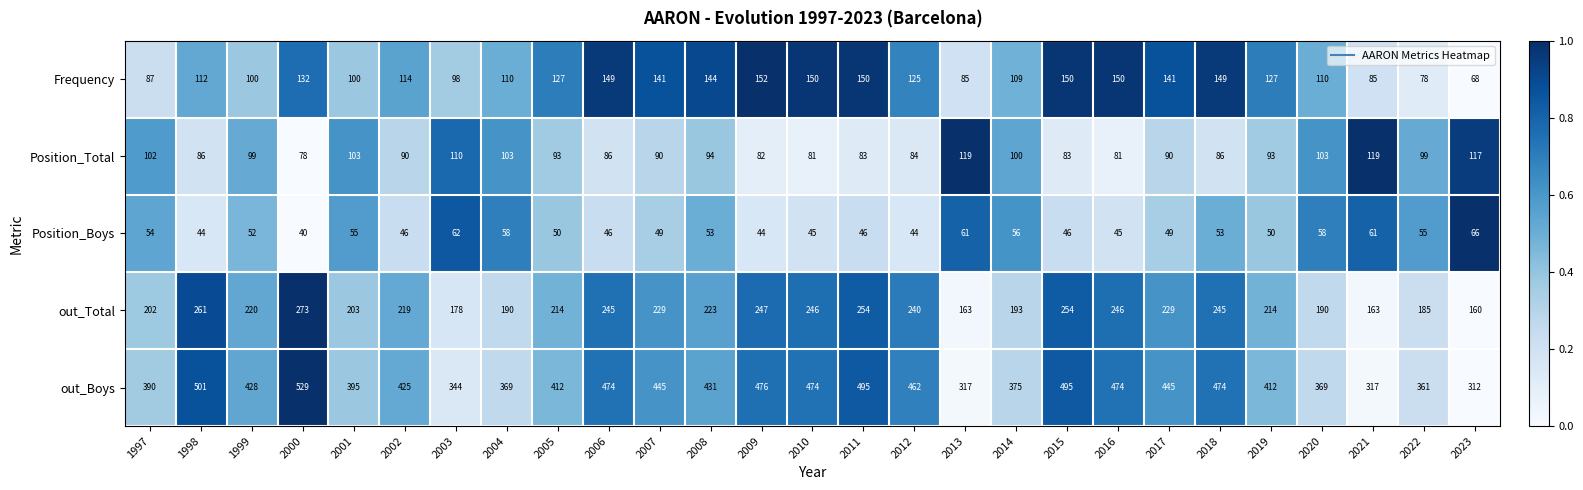

At which category is the sum across all series the highest?

2000